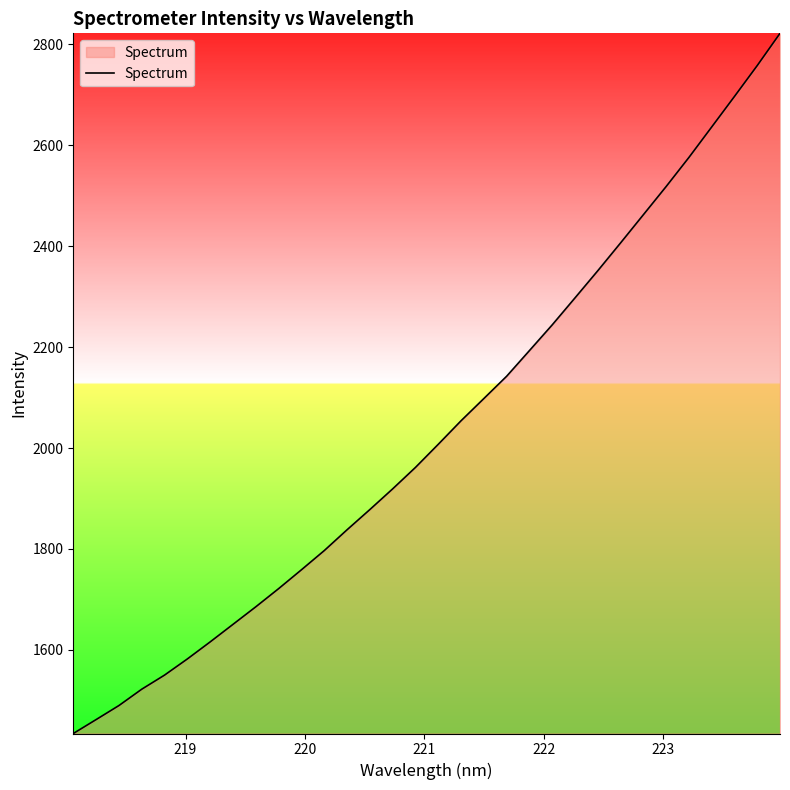

What is the difference between the maximum and minimum values?

1387.0